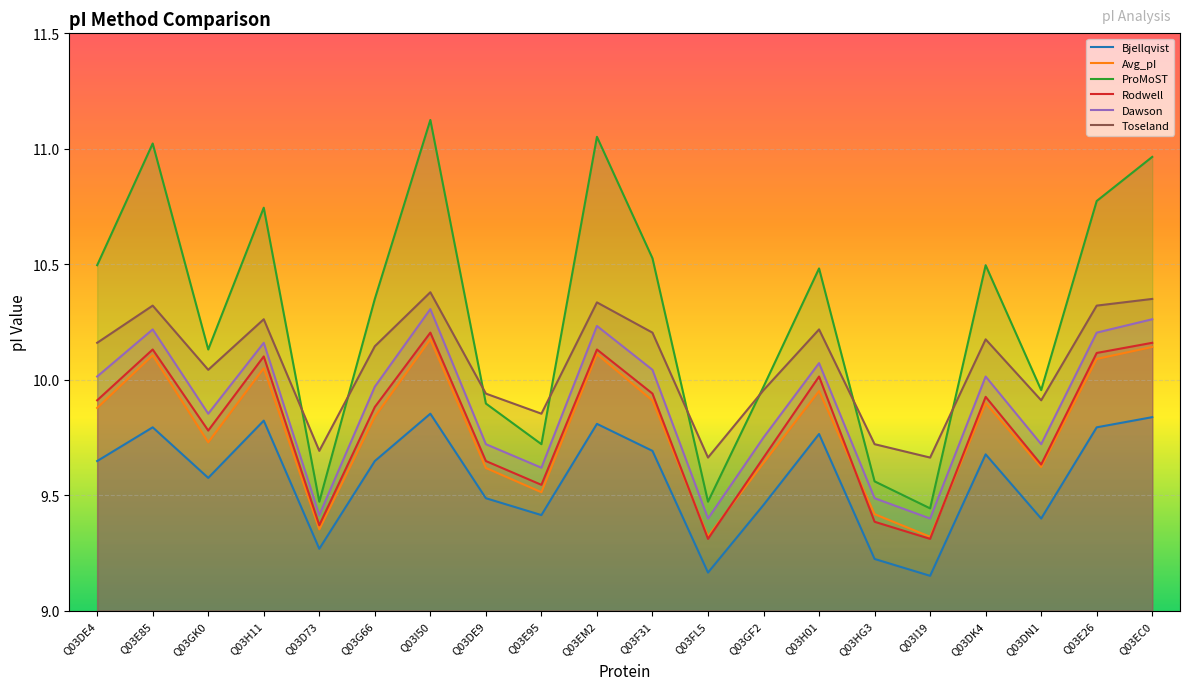

Rank the series at Q03DN1 from highest to lowest value.

ProMoST, Toseland, Dawson, Rodwell, Avg_pI, Bjellqvist